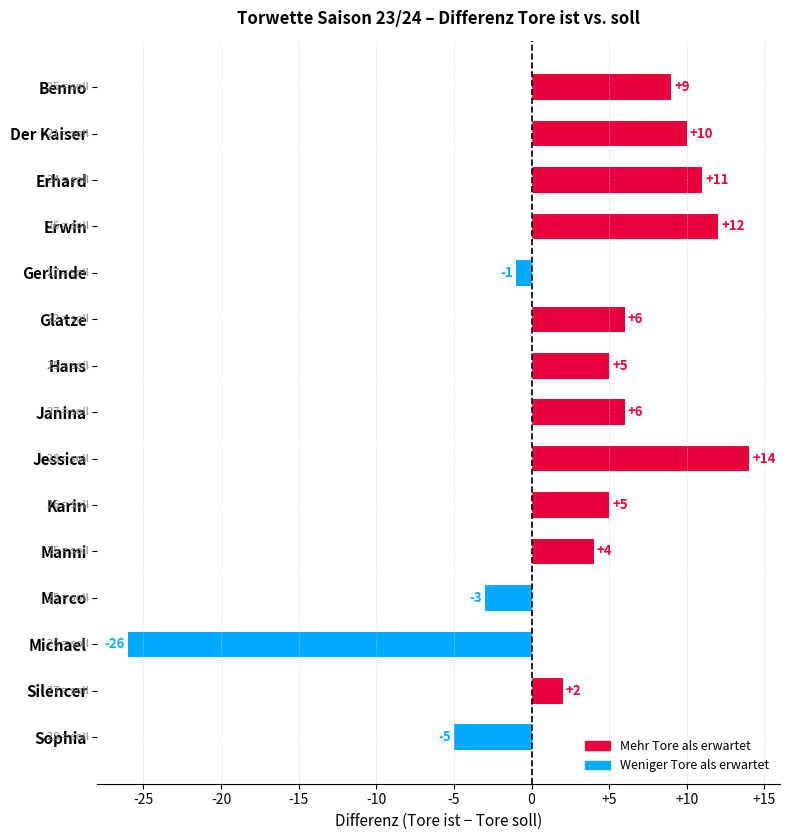

Approximately how many times larger is the value at Benno compared to Hans?

1.8